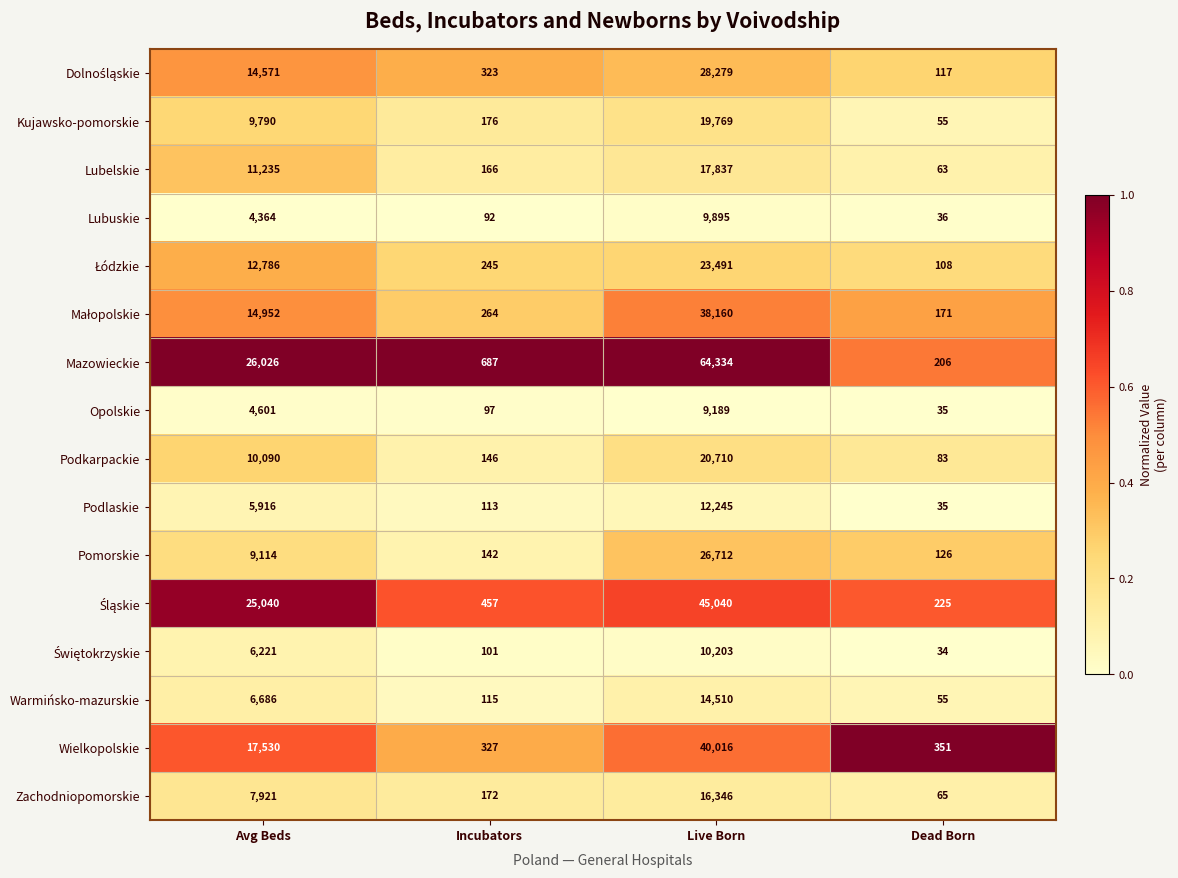

Which series has the largest total across all categories?

Mazowieckie